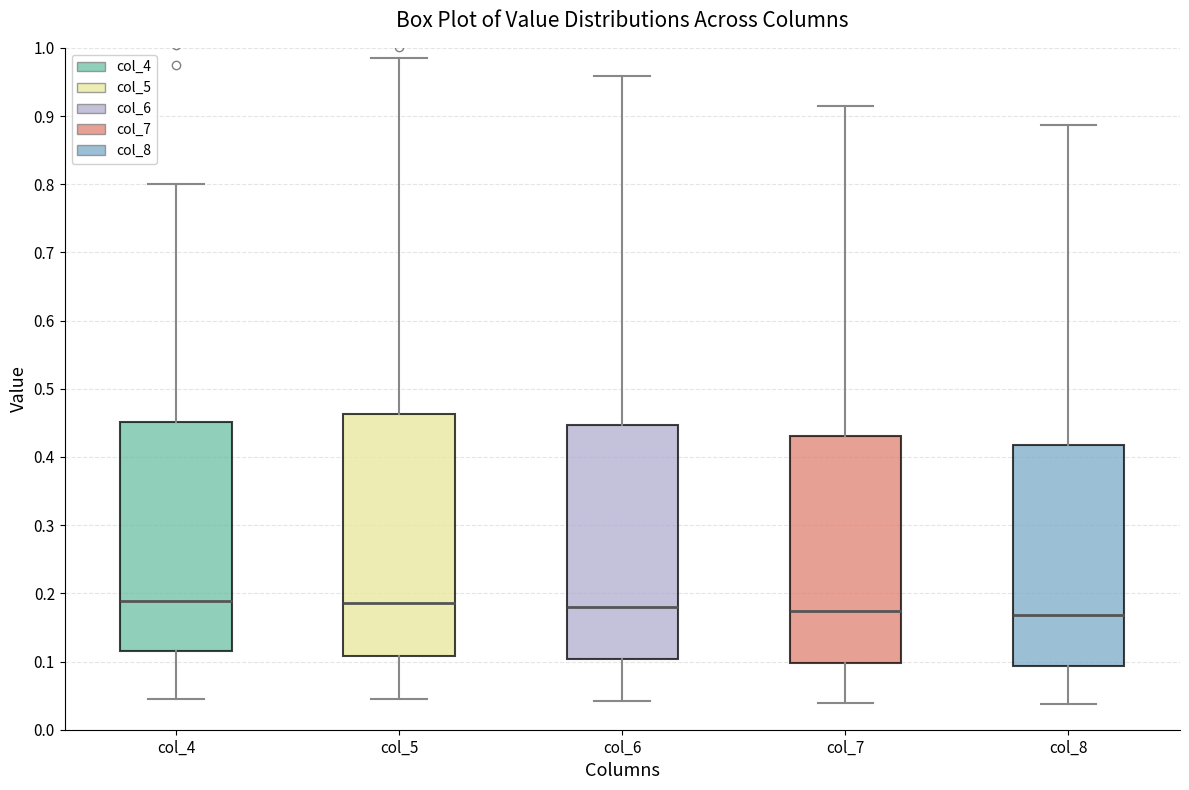

Reading left to right, read every box against the y-axis: the position of its median line, the range the box covers, and the ends of its whiskers. The values are not printed on the chart, so give them approximately, as read against the axis.

col_4: median 0.19, box 0.12 to 0.45, whiskers 0.05 to 0.80
col_5: median 0.19, box 0.11 to 0.46, whiskers 0.05 to 0.99
col_6: median 0.18, box 0.10 to 0.45, whiskers 0.04 to 0.96
col_7: median 0.17, box 0.10 to 0.43, whiskers 0.04 to 0.91
col_8: median 0.17, box 0.09 to 0.42, whiskers 0.04 to 0.89